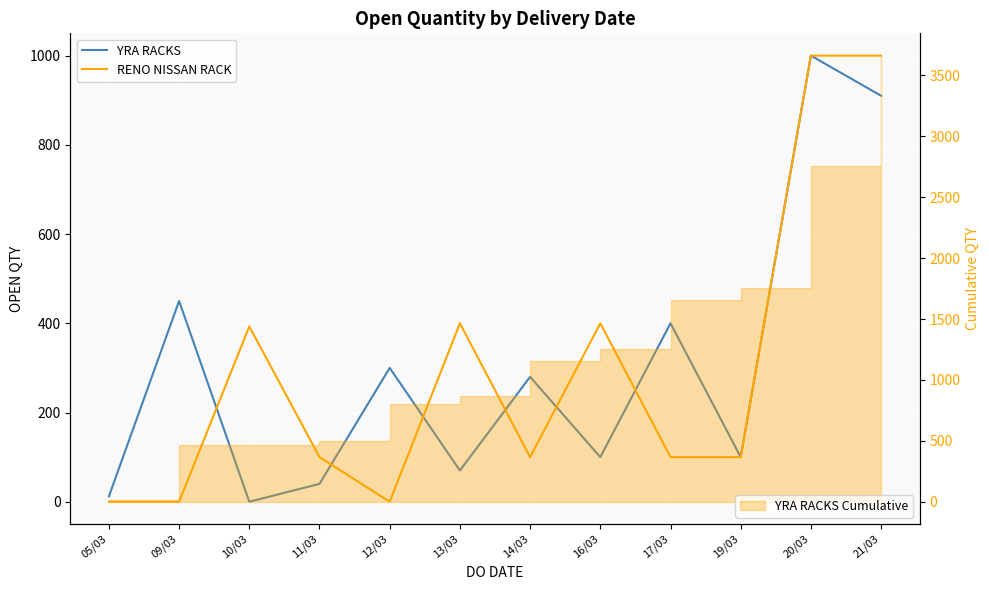

Which has a higher value, 19/03 or 11/03?

19/03